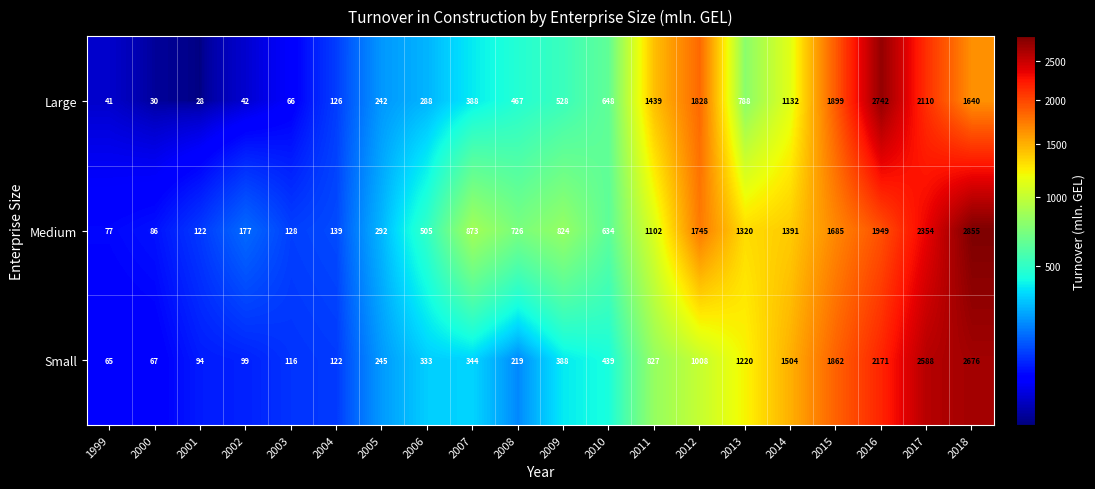

Which label corresponds to the smallest value in the chart?

2001